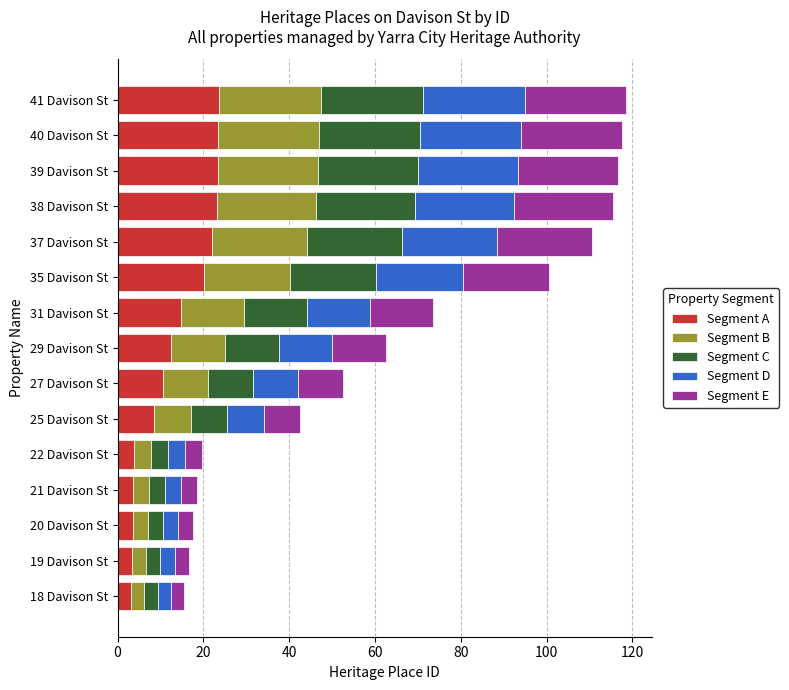

The Segment A series shows 2.7 at 27 Davison St. True or false?

False